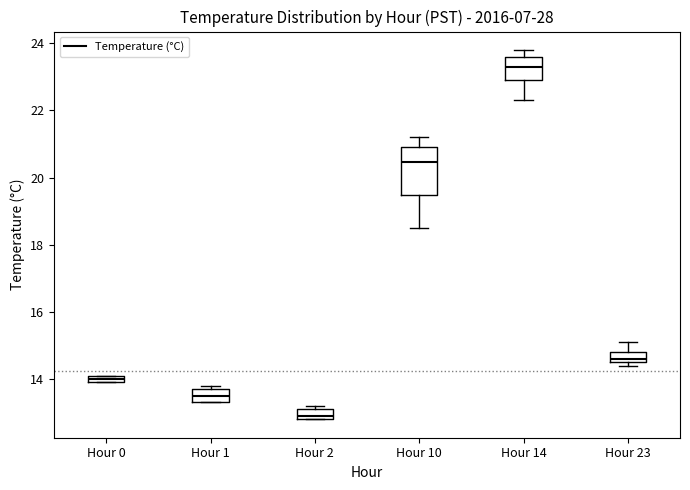

Which box's median line is the highest?

Hour 14